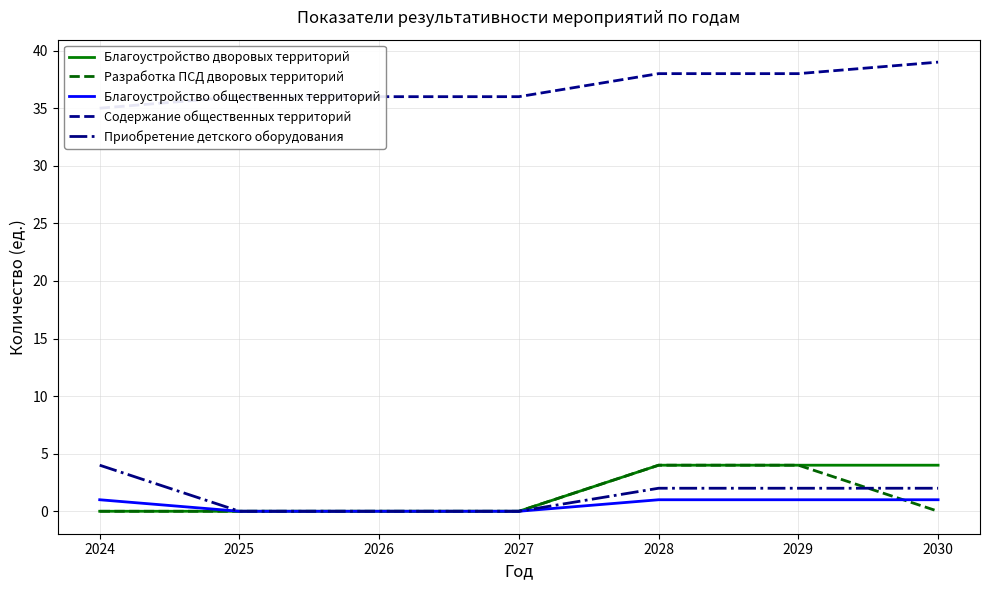

True or false: Содержание общественных территорий and Благоустройство общественных территорий cross at least once.

False